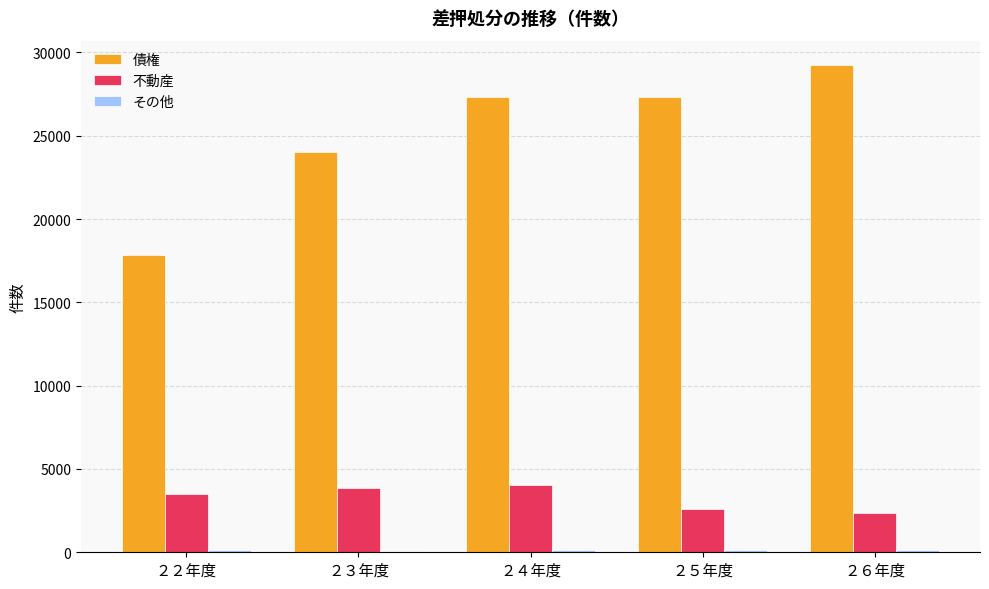

The value of 不動産 at ２４年度 is 4027. True or false?

True